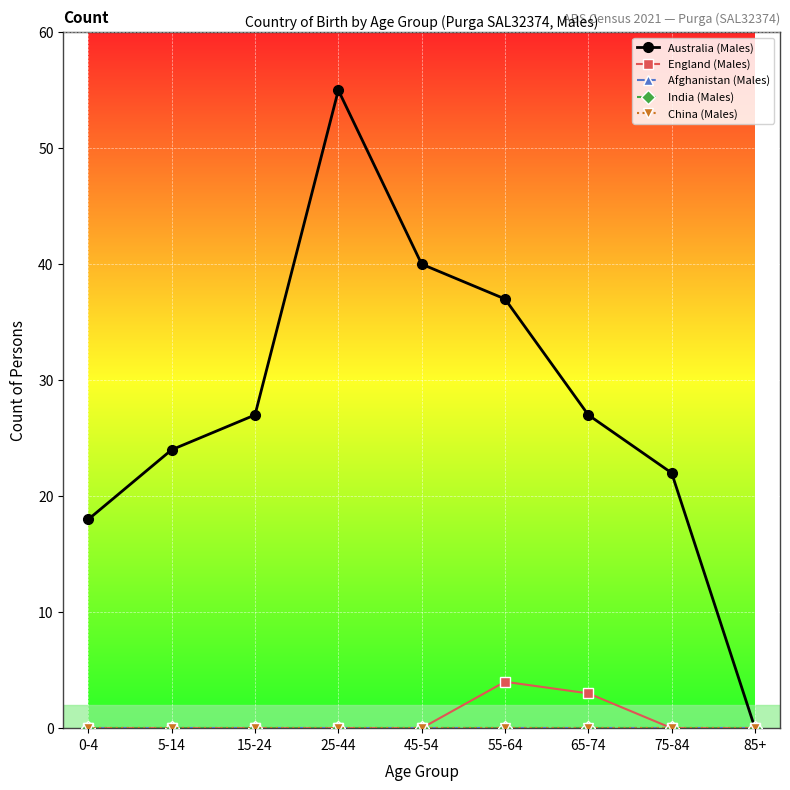

Is this an area chart (filled region under the line)?

No